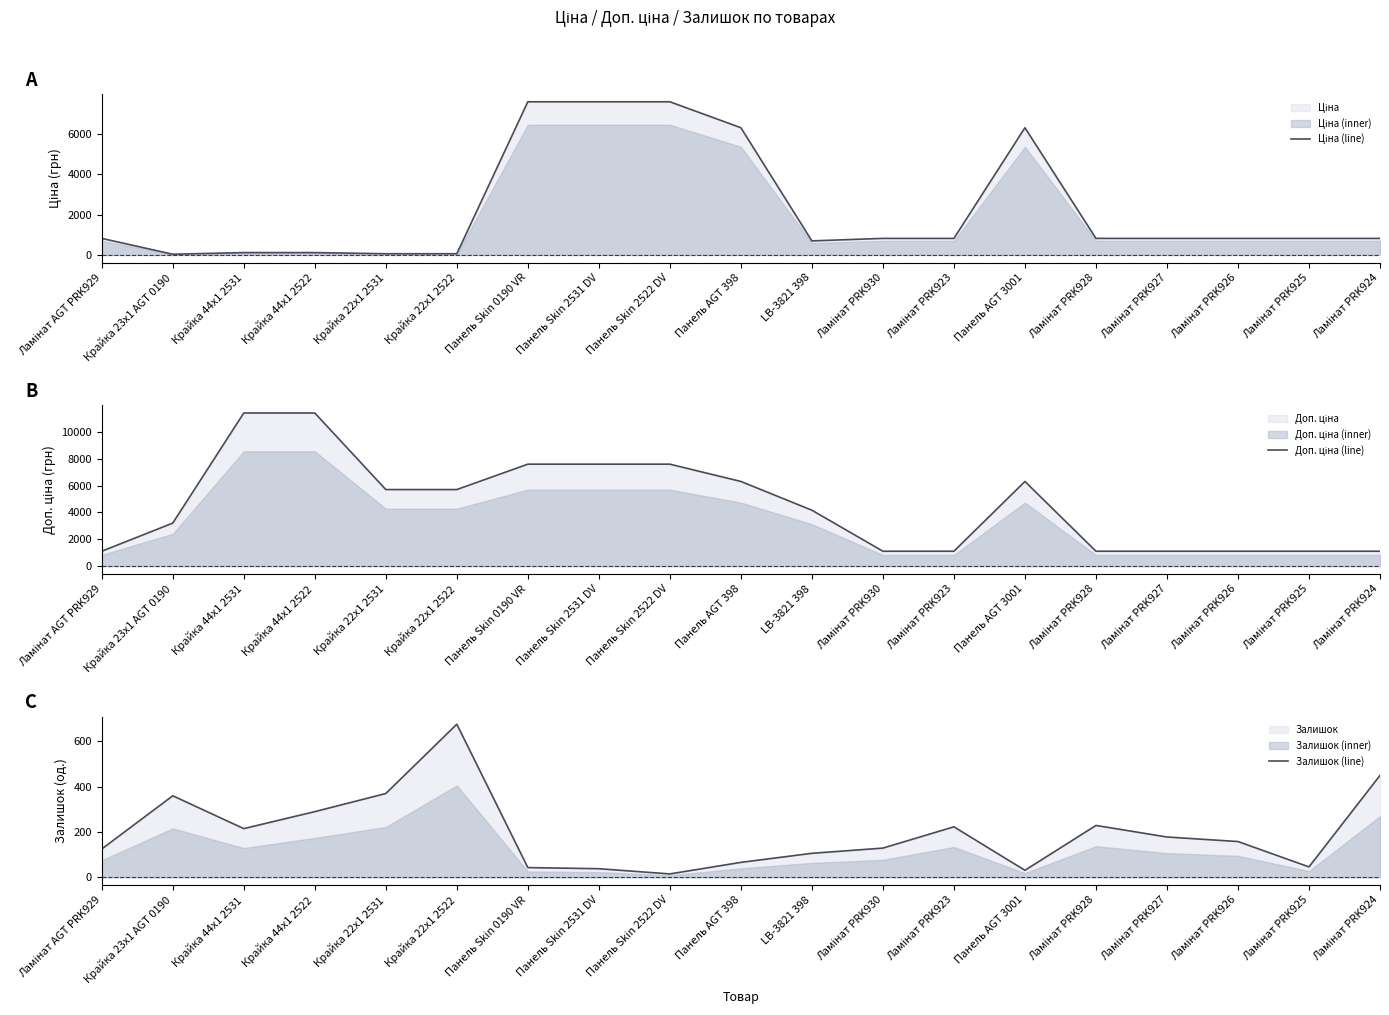

How many data points in Ціна (line) are less than 818?

6